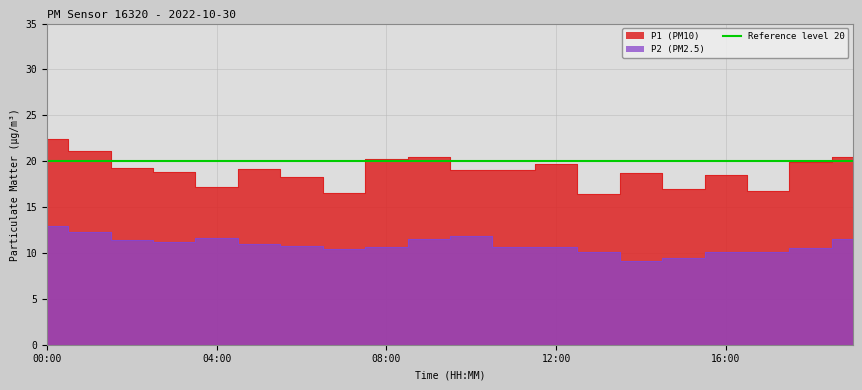

Rank the series at 10:00 from highest to lowest value.

P1, P2